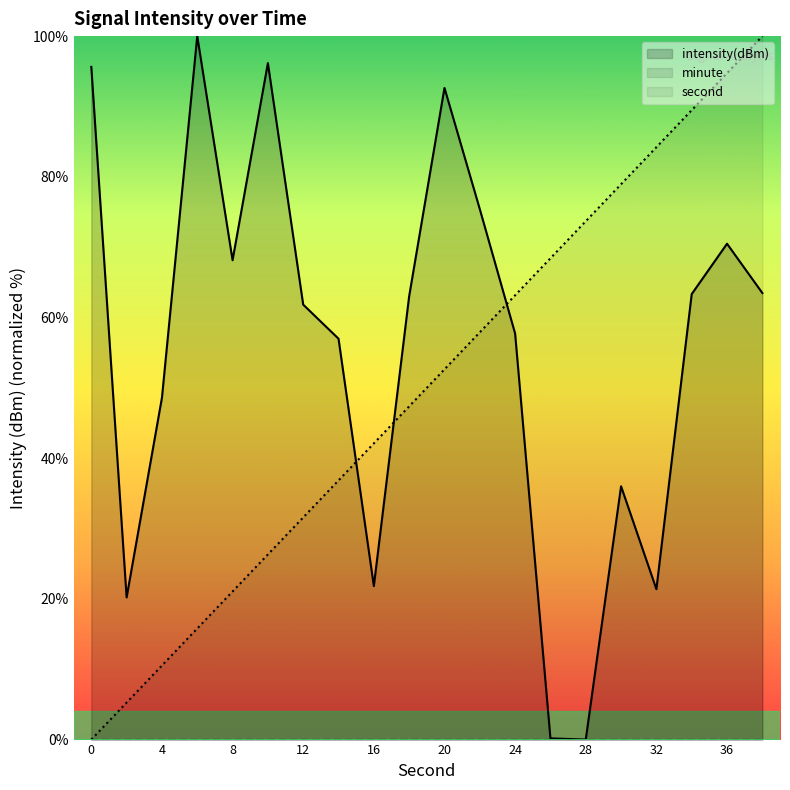

How many values in the intensity series exceed 63?

10